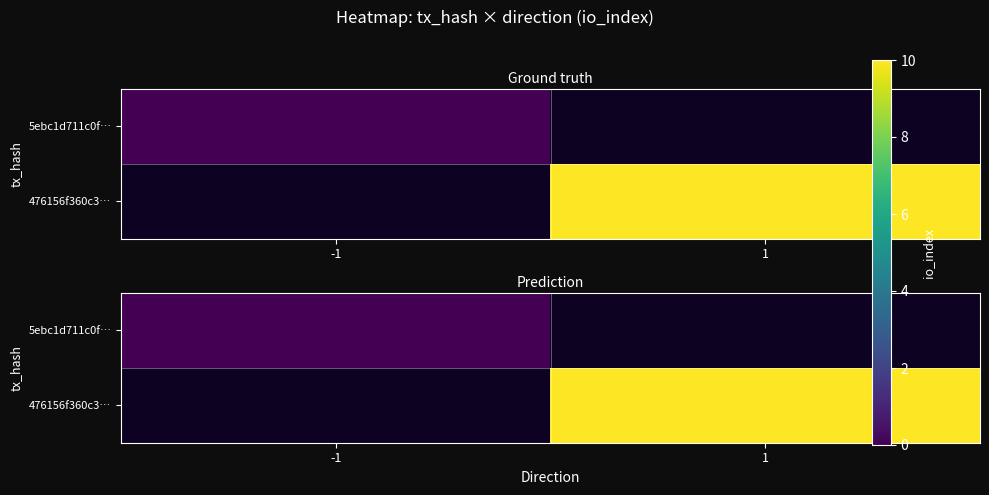

True or false: 476156f360c3… has a value of 10.0 at 1.

True